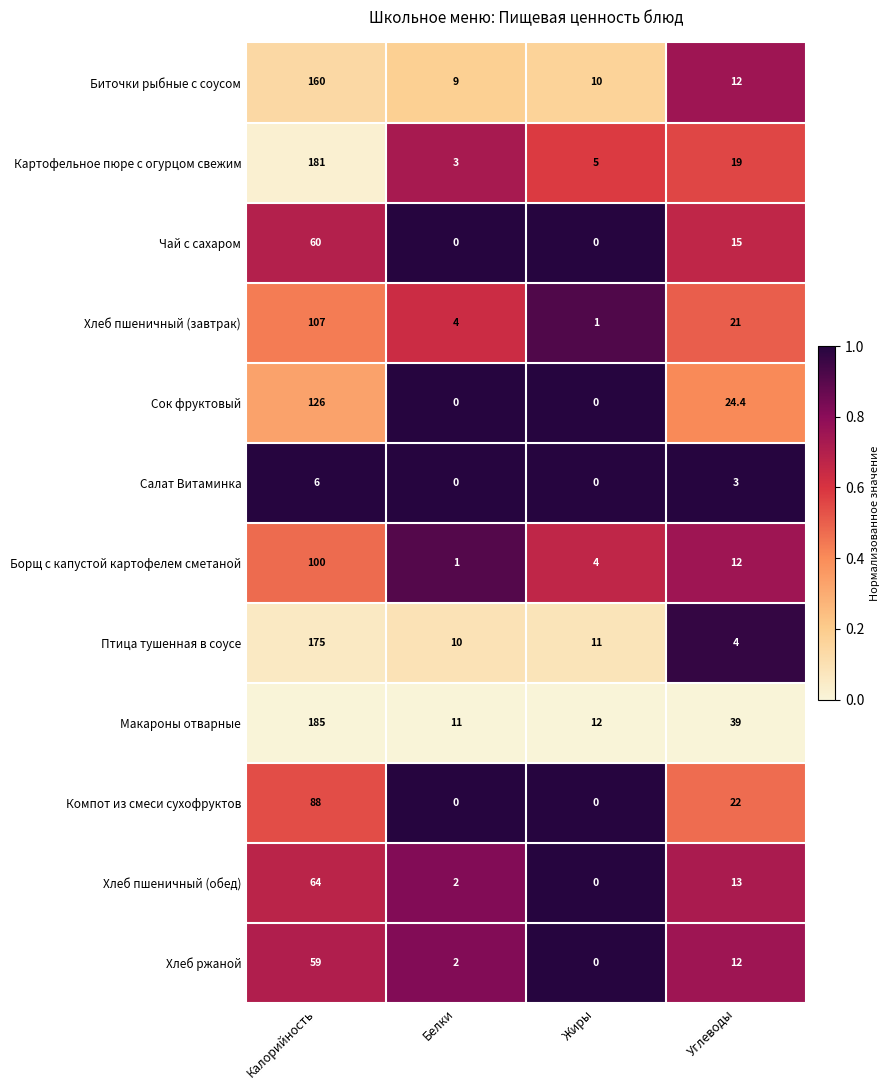

True or false: Чай с сахаром has a value of 33.4 at Жиры.

False